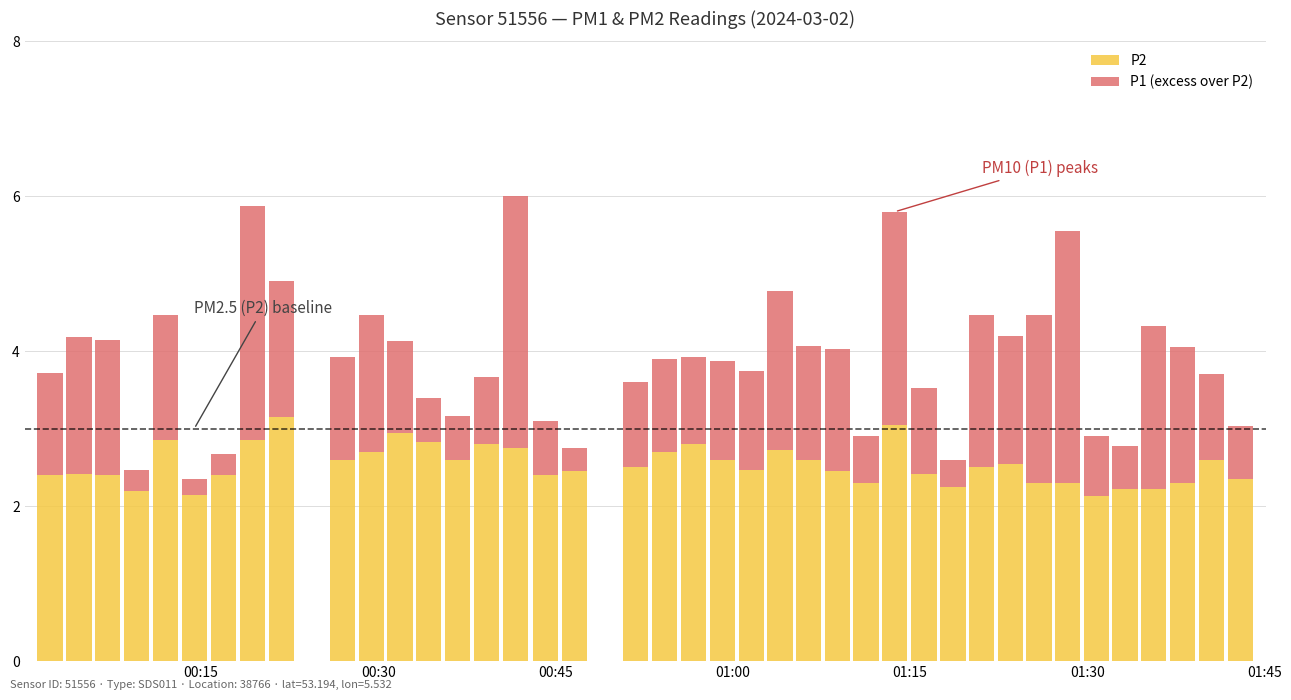

What is the sum of all P2 values?

101.2